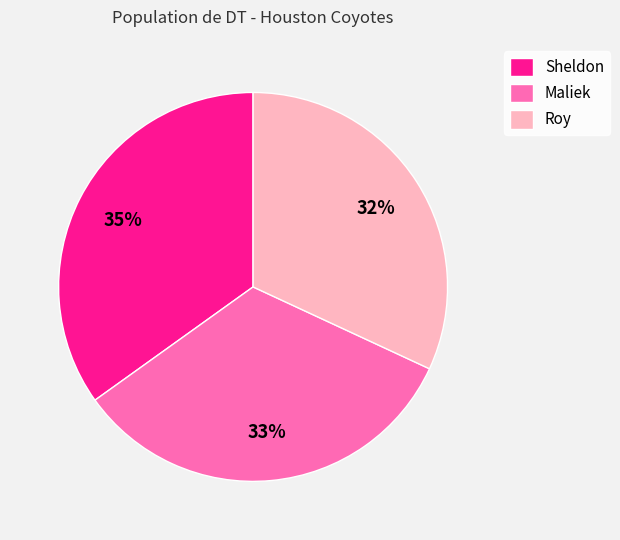

Between Sheldon and Roy, which is larger?

Sheldon